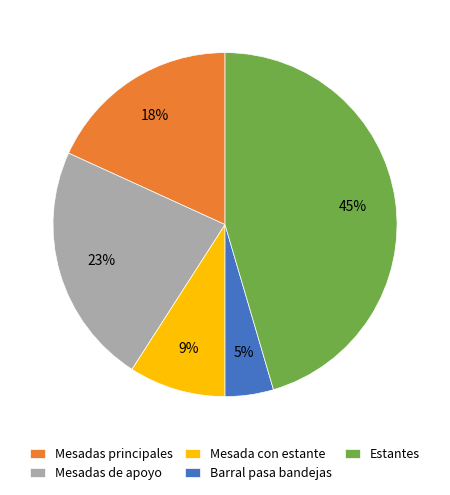

To the nearest percent, what is the combined percentage of Barral pasa bandejas and Estantes?

50%